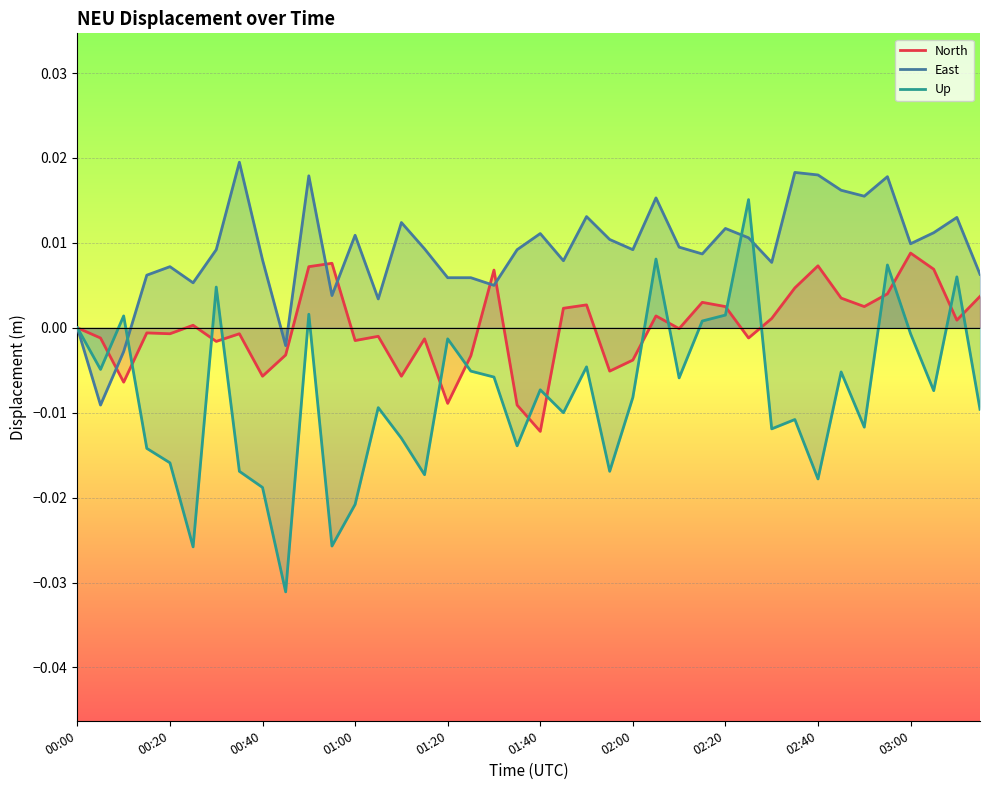

At which label does North reach its minimum?

01:40